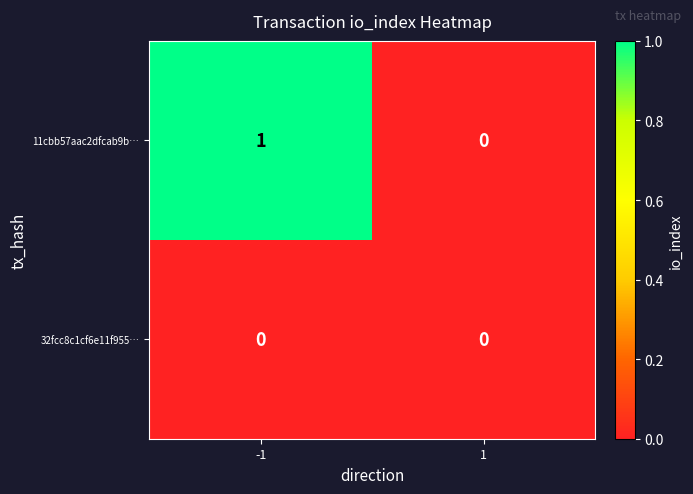

Is it true that 11cbb57aac2dfcab9b… equals 1 at -1?

True